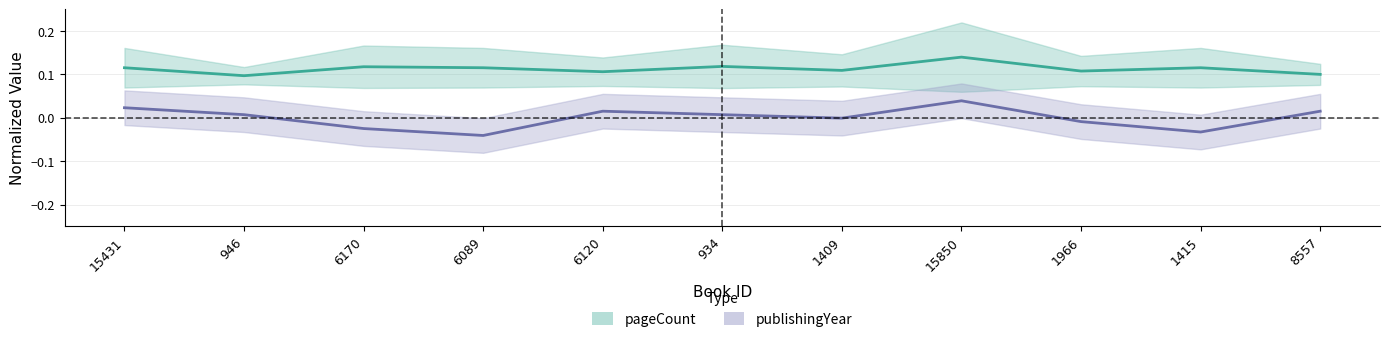

True or false: publishingYear has a value of 0.0 at 15431.

False